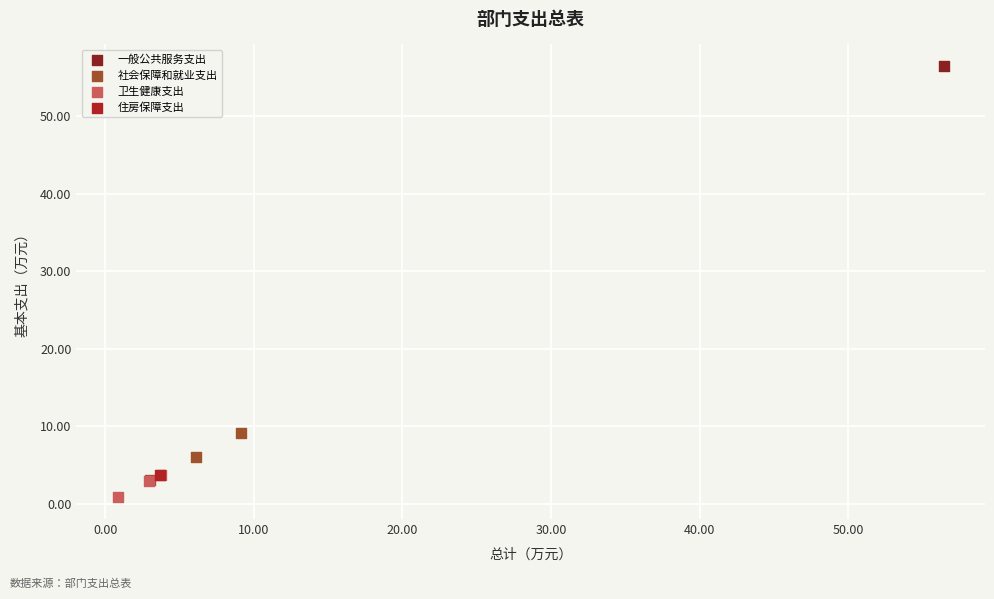

What are all the series names shown in the legend?

一般公共服务支出, 社会保障和就业支出, 卫生健康支出, 住房保障支出